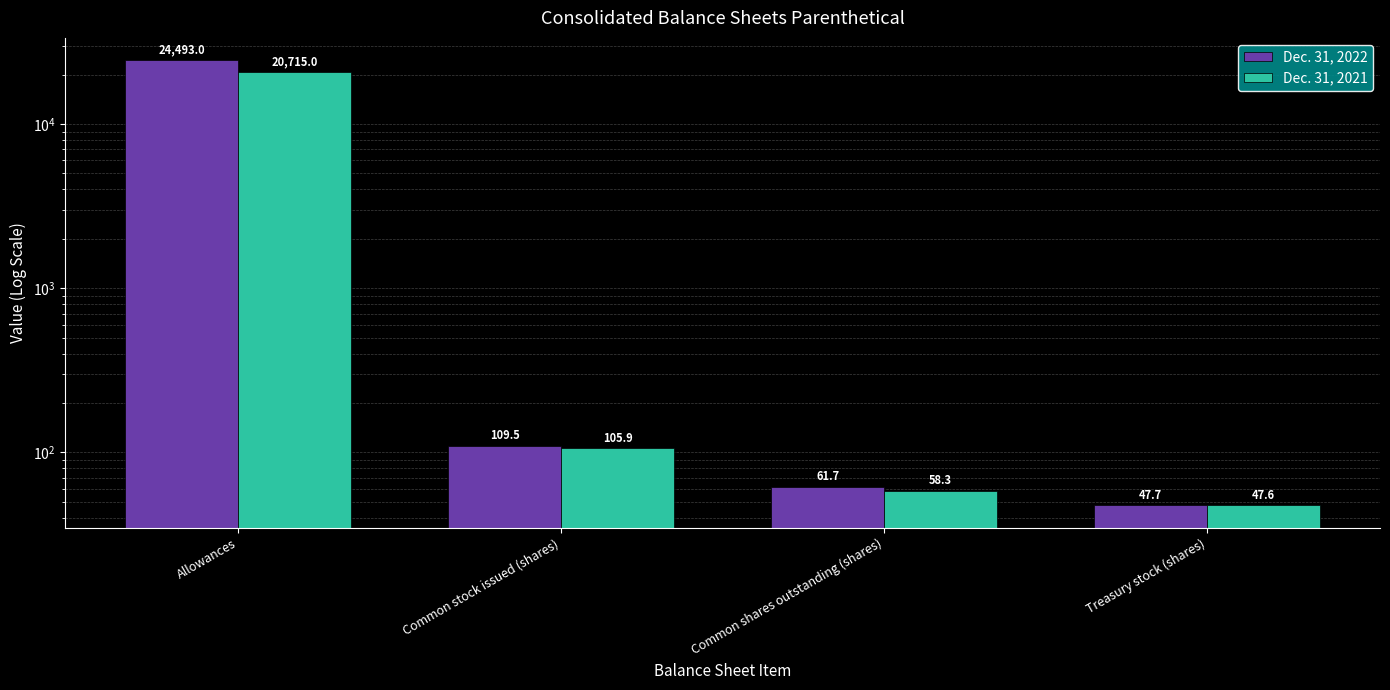

At Treasury stock (shares), list the series in order from smallest to largest.

Dec. 31, 2021, Dec. 31, 2022